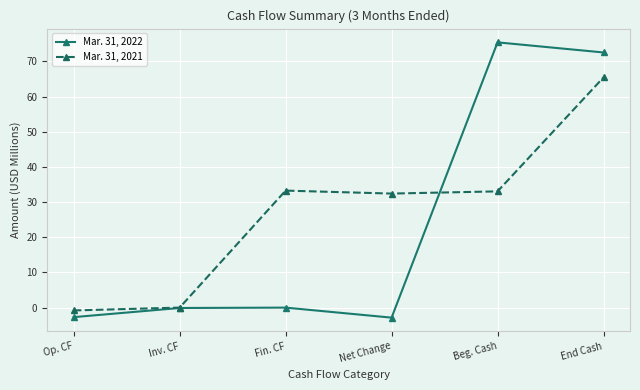

Is this an area chart (filled region under the line)?

No